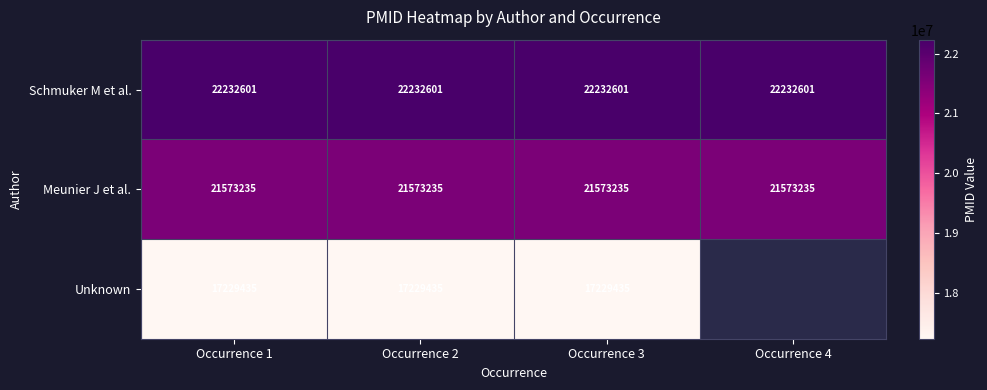

Rank the series at Occurrence 1 from lowest to highest value.

Unknown, Meunier J et al., Schmuker M et al.